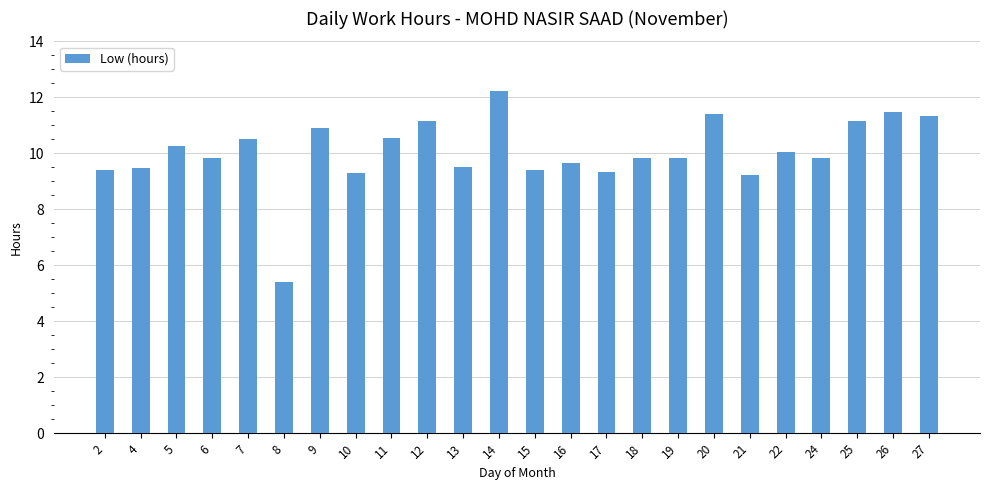

What is the sum of the values at 2 and 10?

18.7